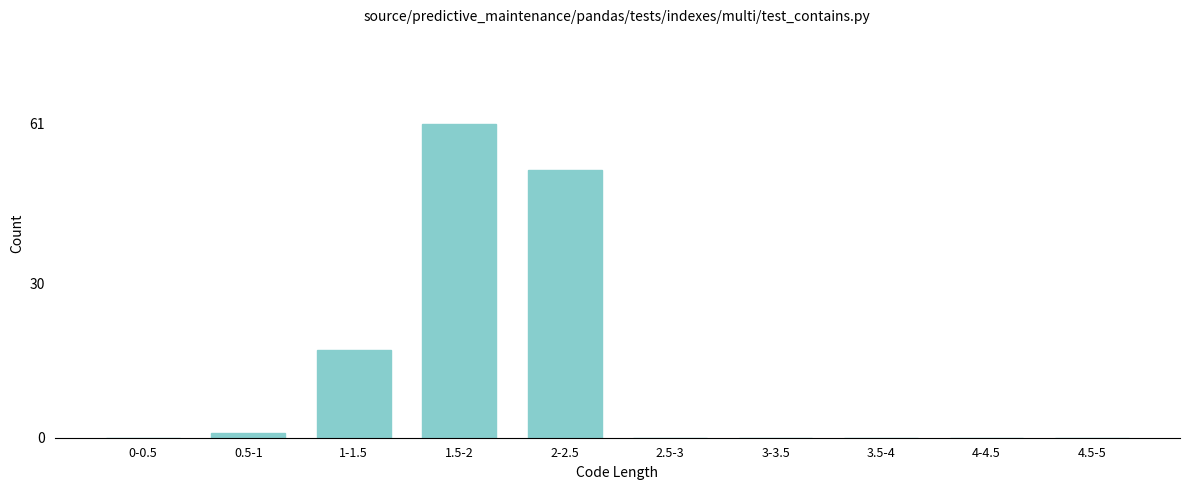

Reading left to right, what are all the values shown in this chart?

0-0.5=0	0.5-1=1	1-1.5=17	1.5-2=61	2-2.5=52	2.5-3=0	3-3.5=0	3.5-4=0	4-4.5=0	4.5-5=0